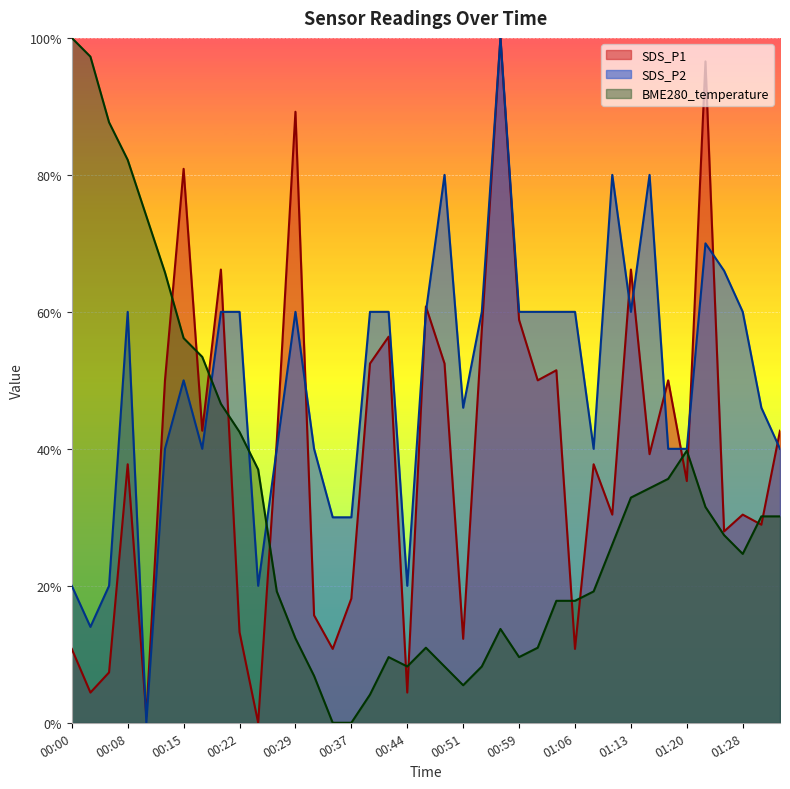

Which series has the widest spread of values?

SDS_P1